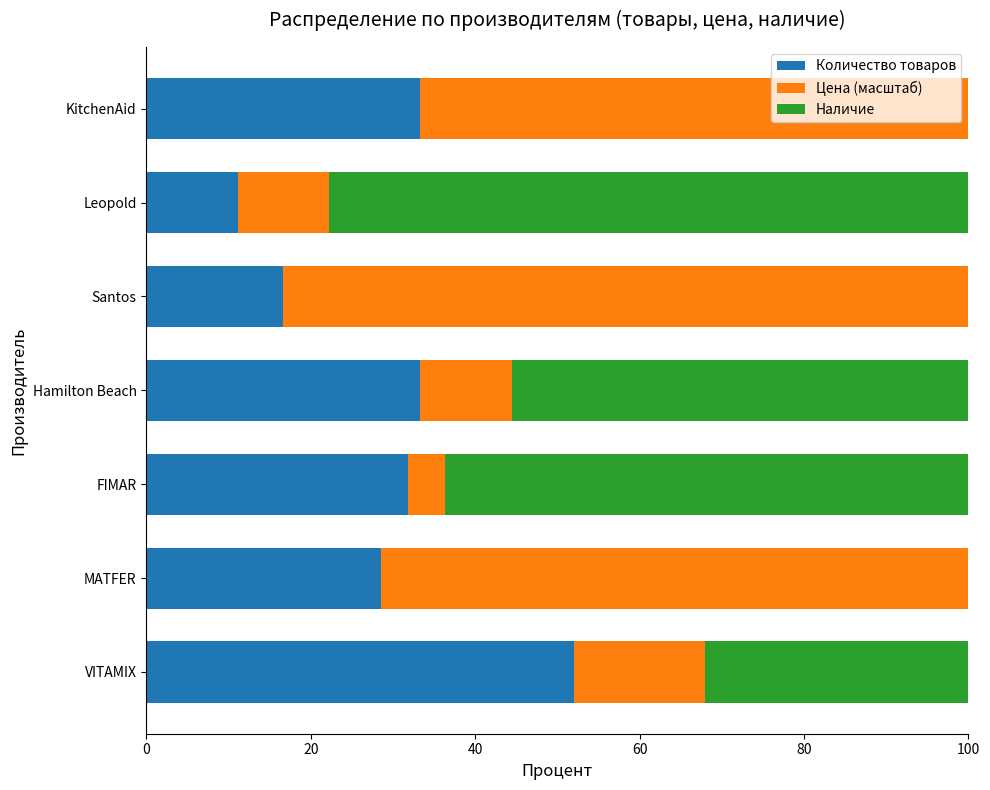

What is the highest value of the Количество товаров series?

52.0